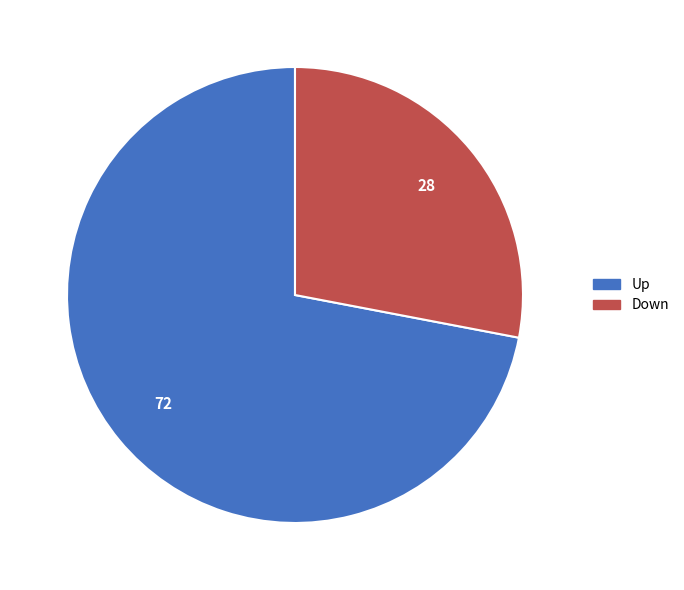

Does Down account for over 50% of the chart?

No